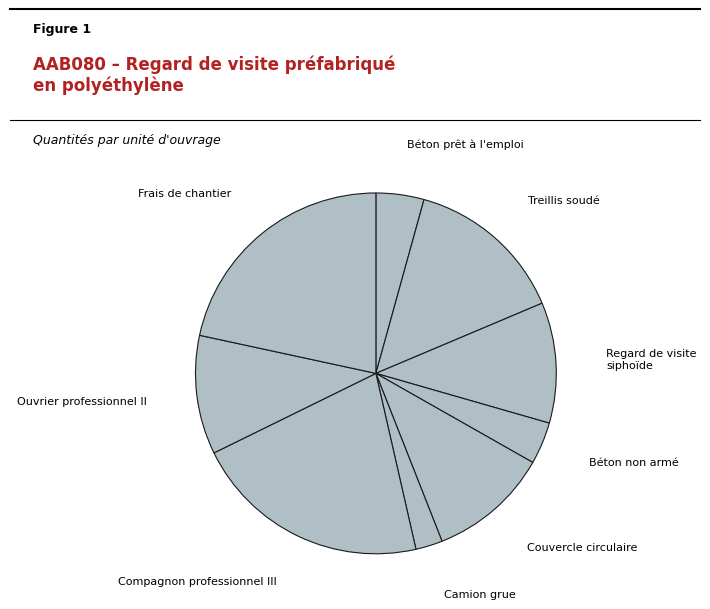

Which category has the smallest portion of the pie?

Camion grue